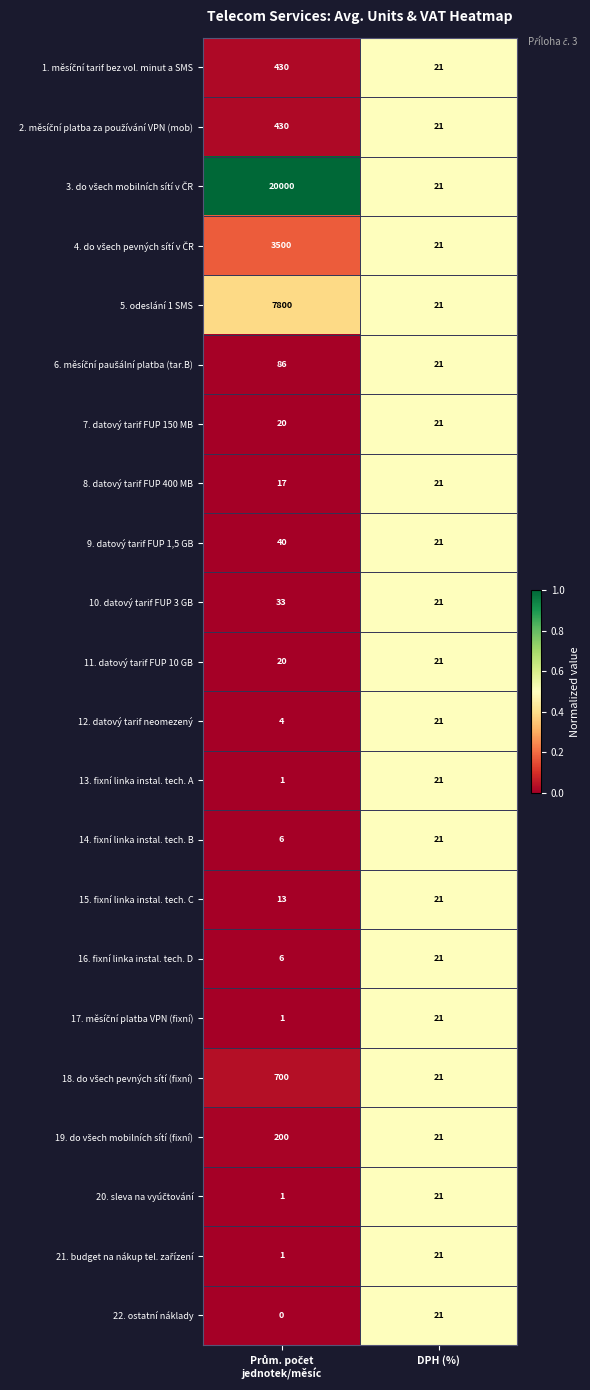

What is the total value across all series at DPH (%)?

462